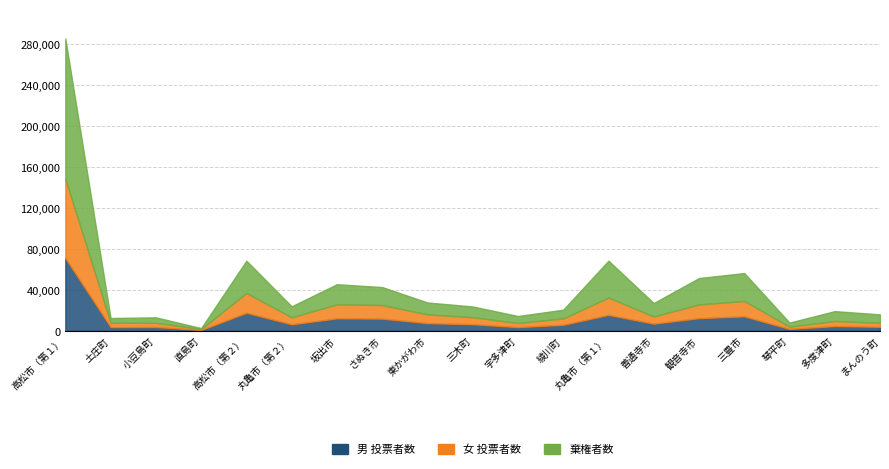

List the labels in order of 男 投票者数 value, largest first.

高松市（第１）, 高松市（第２）, 丸亀市（第１）, 三豊市, 観音寺市, 坂出市, さぬき市, 東かがわ市, 善通寺市, 三木町, 丸亀市（第２）, 綾川町, 多度津町, まんのう町, 小豆島町, 宇多津町, 土庄町, 琴平町, 直島町